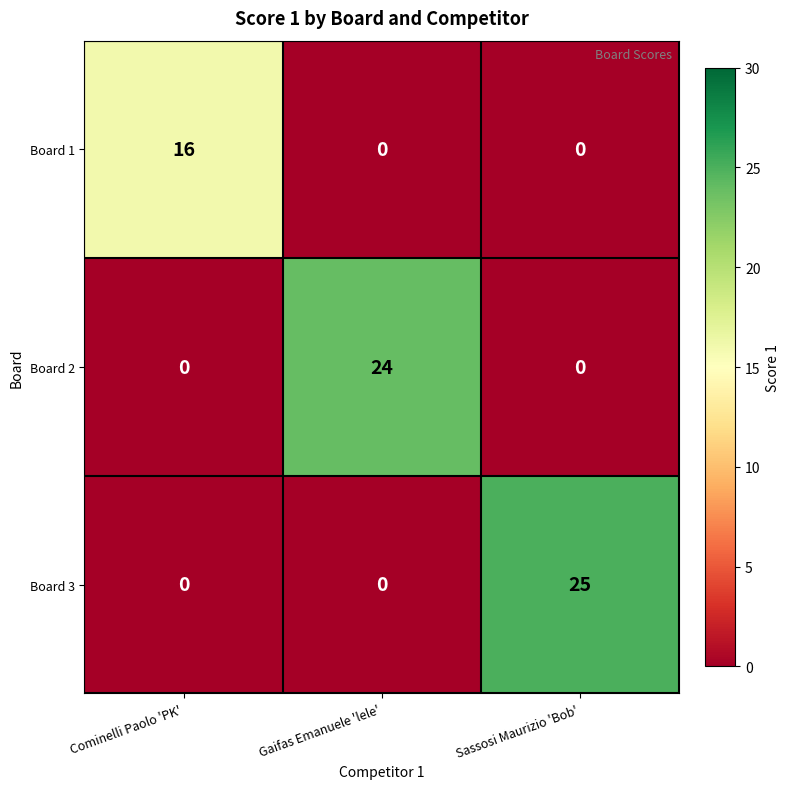

Reading left to right, transcribe all the data shown in this chart.

Board 1: 16	0	0
Board 2: 0	24	0
Board 3: 0	0	25